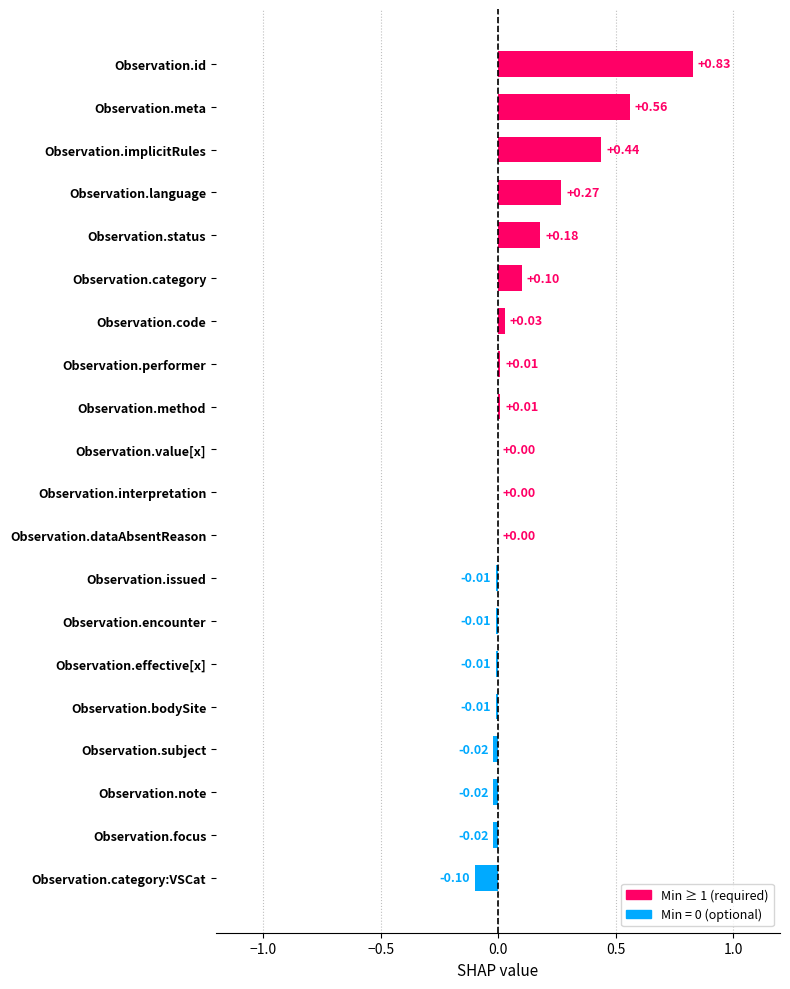

Are the bars horizontal?

Yes